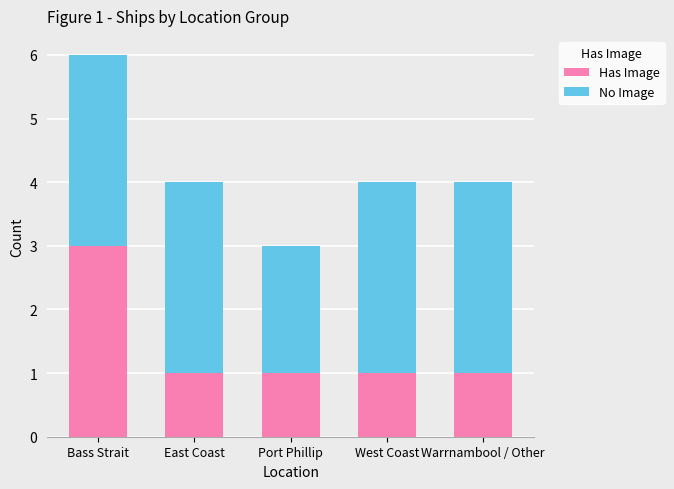

What is the total value across all series at Port Phillip?

3